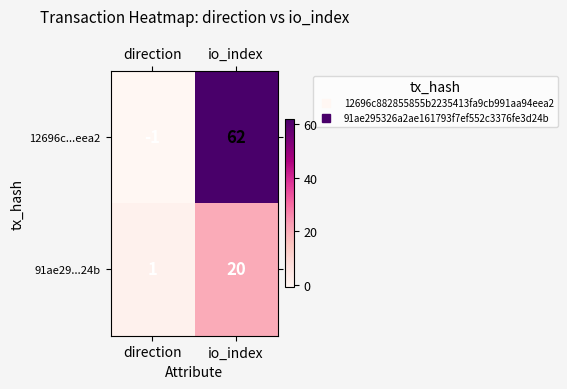

What is the total value across all series at io_index?

82